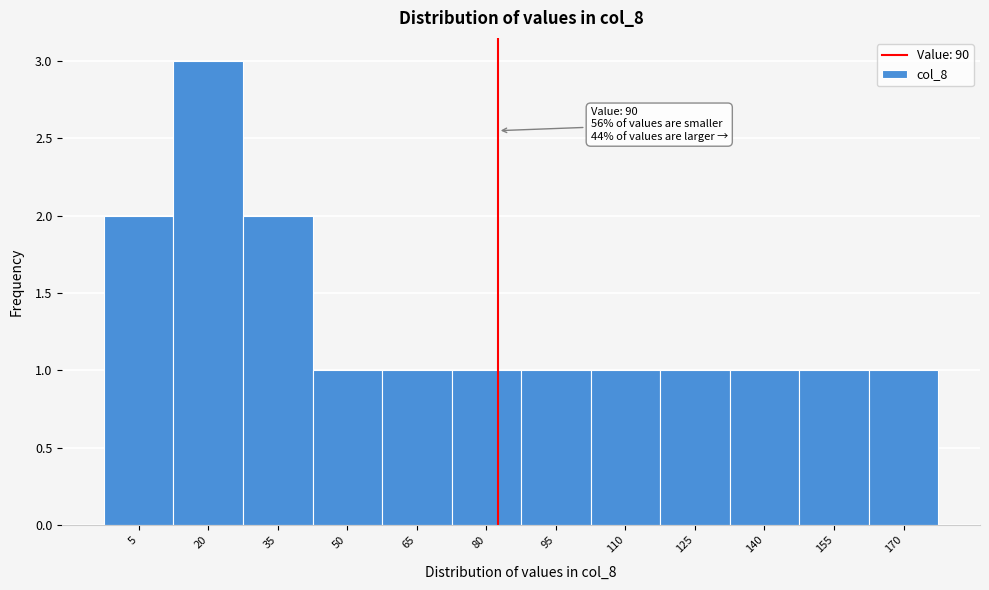

Reading left to right, extract all data points from this chart.

5=2	20=3	35=2	50=1	65=1	80=1	95=1	110=1	125=1	140=1	155=1	170=1